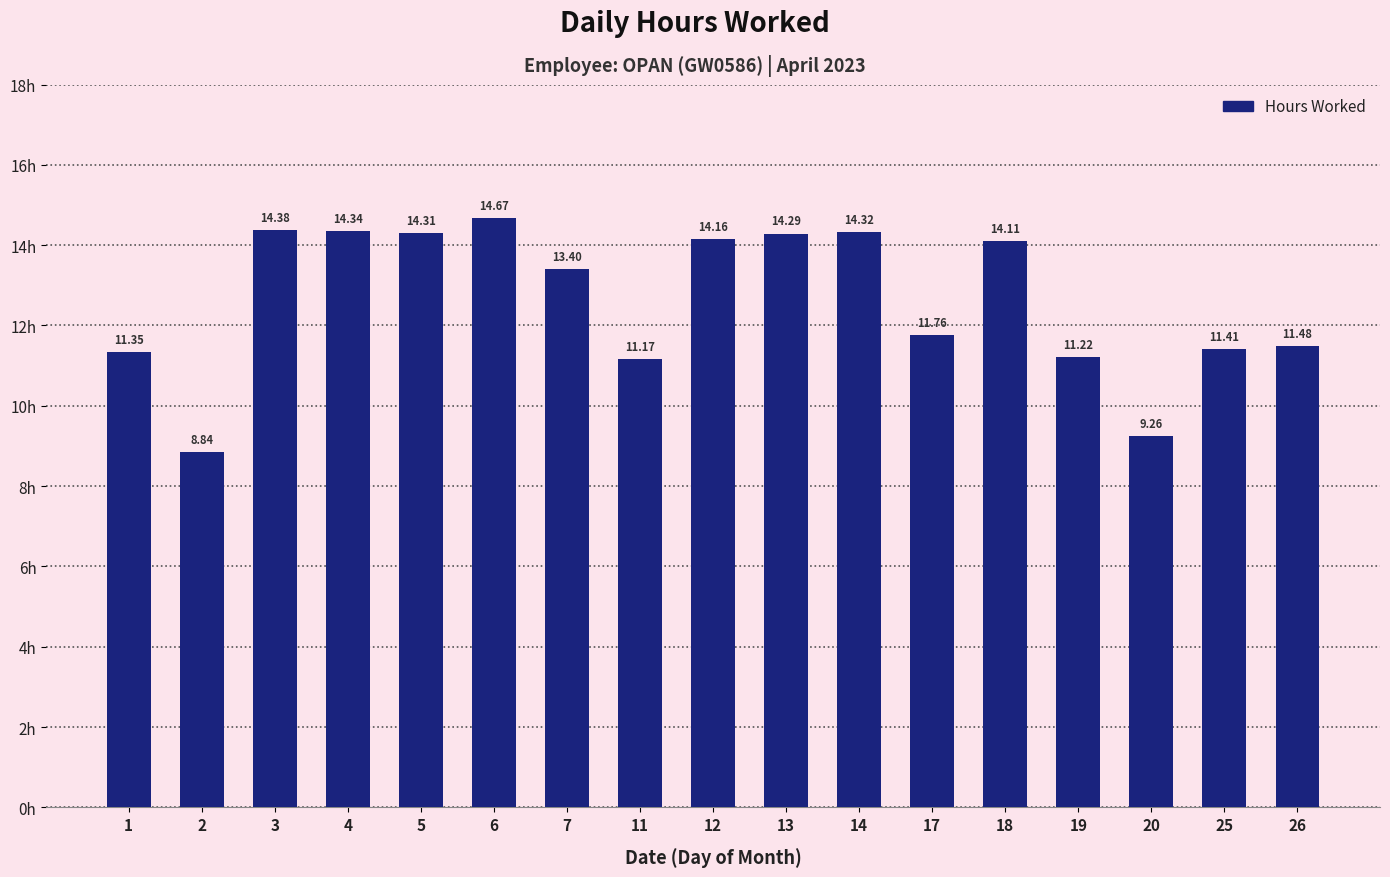

True or false: the data shows 21.5 at 4.

False